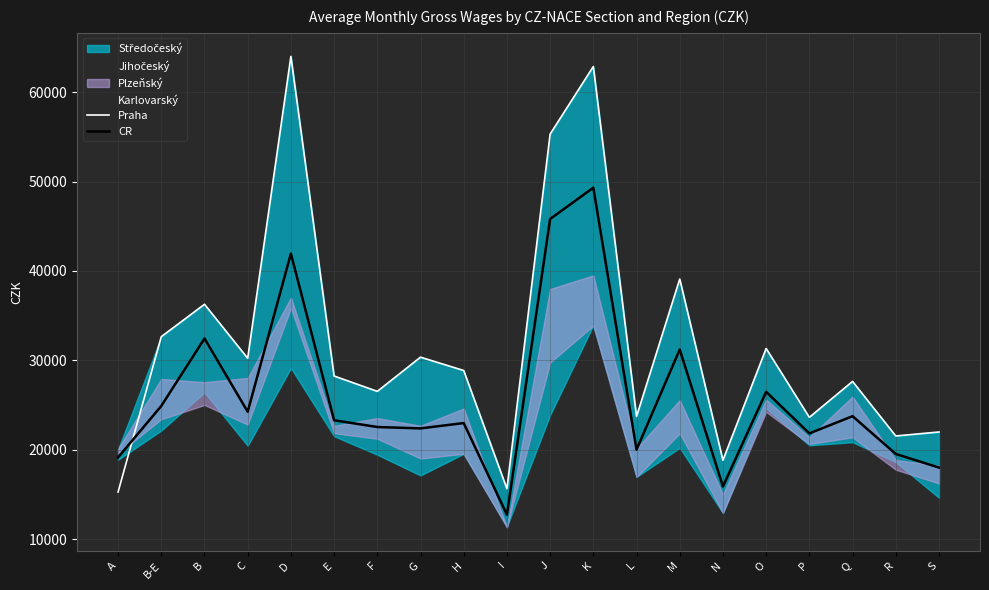

Rank the categories by CR value from highest to lowest.

K, J, D, B, M, O, B-E, C, Q, E, H, F, G, P, L, R, A, S, N, I